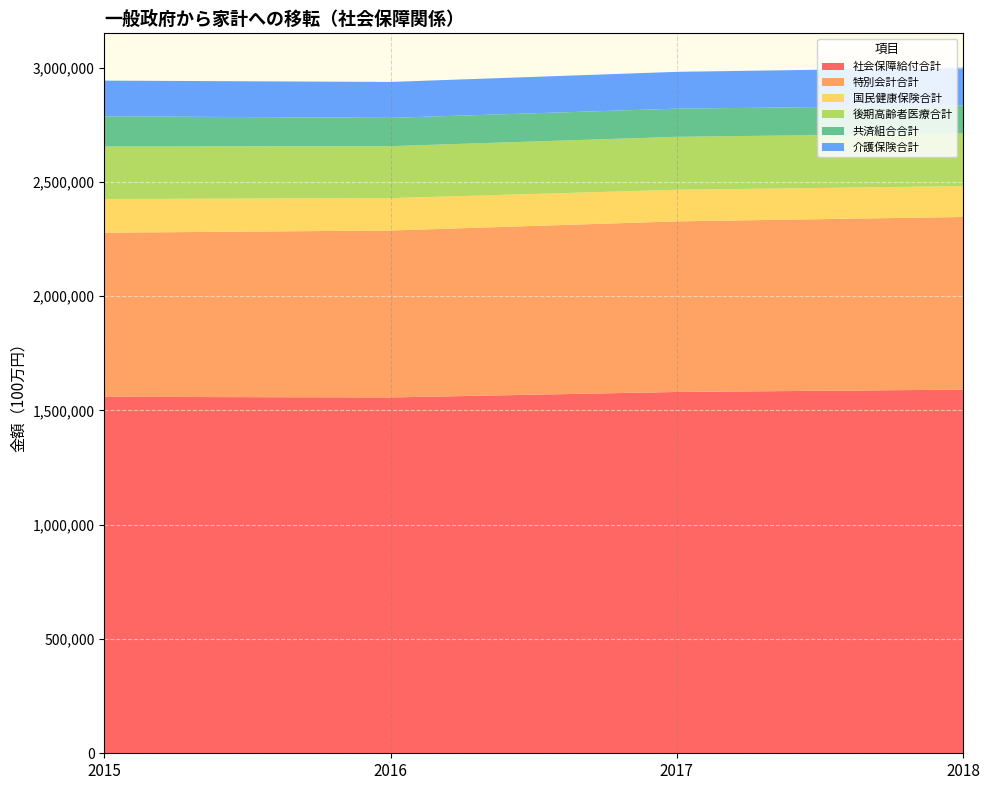

Reading right to left, extract all data points from this chart.

社会保障給付合計: 1590777	1580603	1556680	1559277
特別会計合計: 755475	746383	730360	718024
国民健康保険合計: 134689	138118	141609	147408
後期高齢者医療合計: 231006	231675	227314	229743
共済組合合計: 122151	123170	123790	132120
介護保険合計: 165476	161159	157186	156108